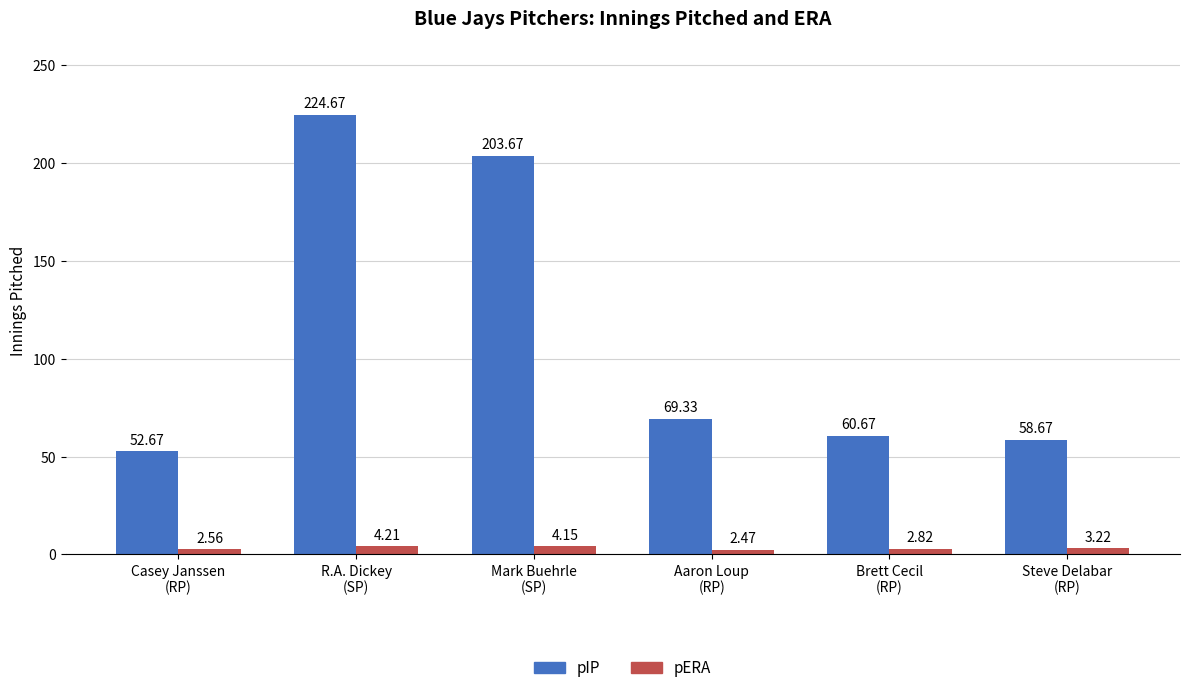

Which series has the largest total across all categories?

pIP